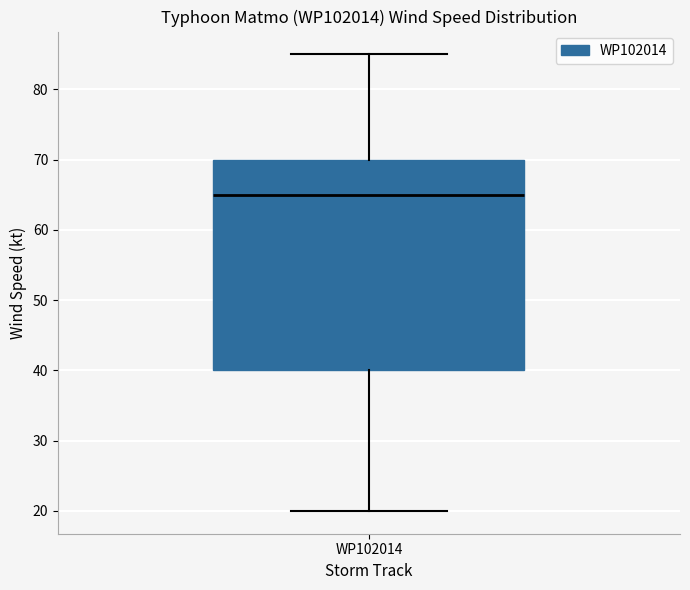

Transcribe this box plot: give where the median line is, the range the box spans, and where the two whiskers end, as read against the y-axis. The values are not printed on the chart, so give them approximately, as read against the axis.

median 65, box 40 to 70, whiskers 20 to 85